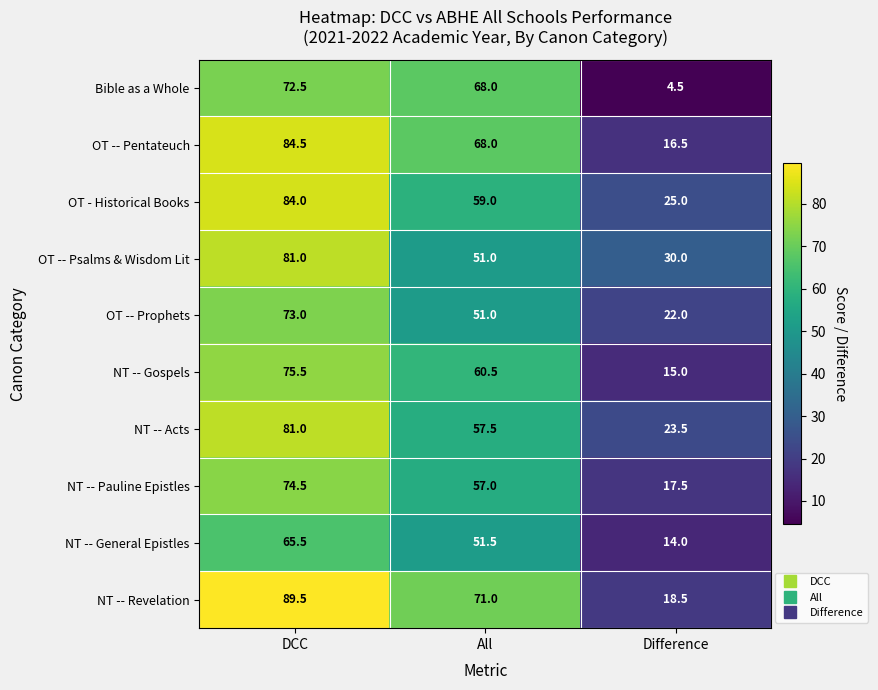

Reading right to left, list all the values displayed in this chart.

Bible as a Whole: Difference=4.5	All=68.0	DCC=72.5
OT -- Pentateuch: Difference=16.5	All=68.0	DCC=84.5
OT - Historical Books: Difference=25.0	All=59.0	DCC=84.0
OT -- Psalms & Wisdom Lit: Difference=30.0	All=51.0	DCC=81.0
OT -- Prophets: Difference=22.0	All=51.0	DCC=73.0
NT -- Gospels: Difference=15.0	All=60.5	DCC=75.5
NT -- Acts: Difference=23.5	All=57.5	DCC=81.0
NT -- Pauline Epistles: Difference=17.5	All=57.0	DCC=74.5
NT -- General Epistles: Difference=14.0	All=51.5	DCC=65.5
NT -- Revelation: Difference=18.5	All=71.0	DCC=89.5